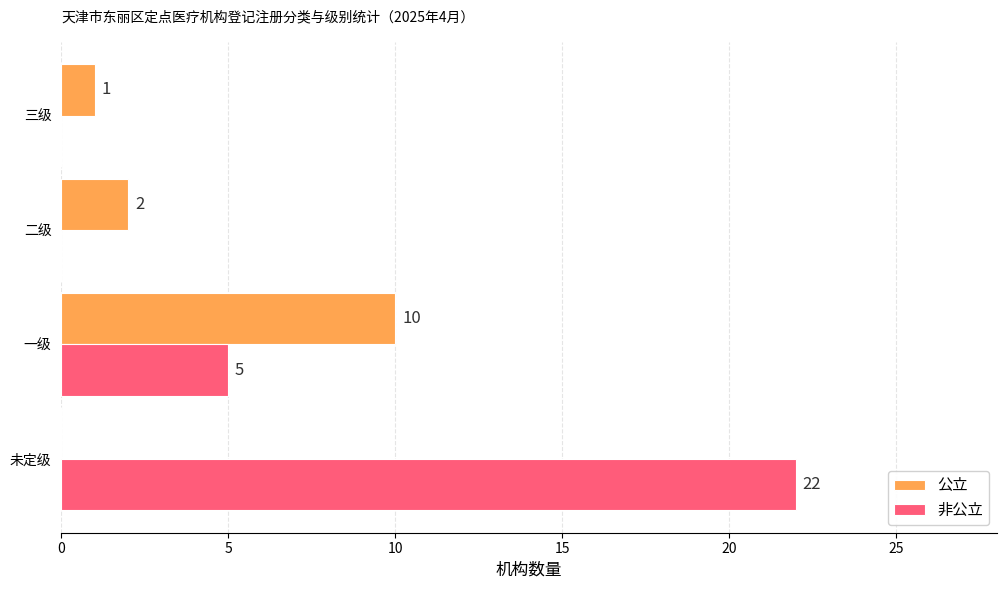

How many distinct data groups are displayed?

2